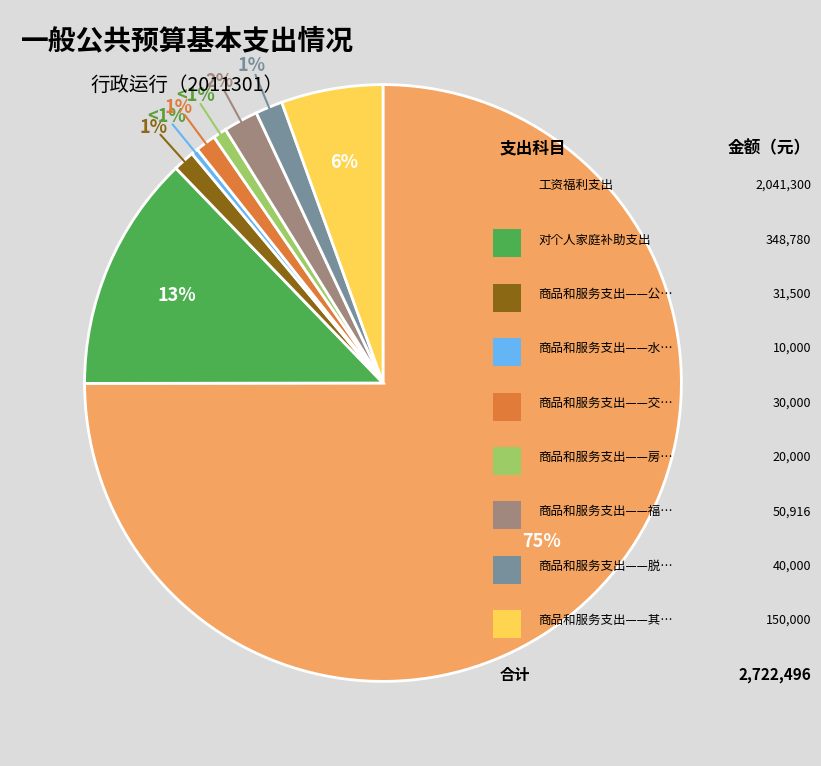

To the nearest percent, what is the average slice percentage?

11%